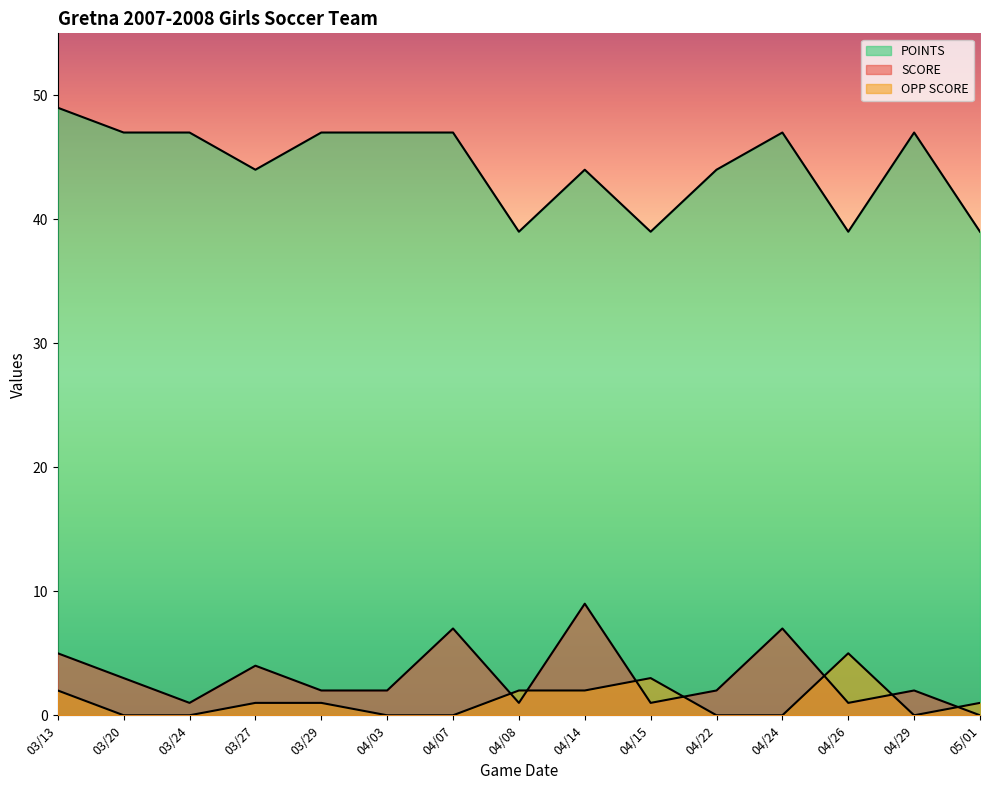

True or false: SCORE and POINTS intersect in this chart.

False